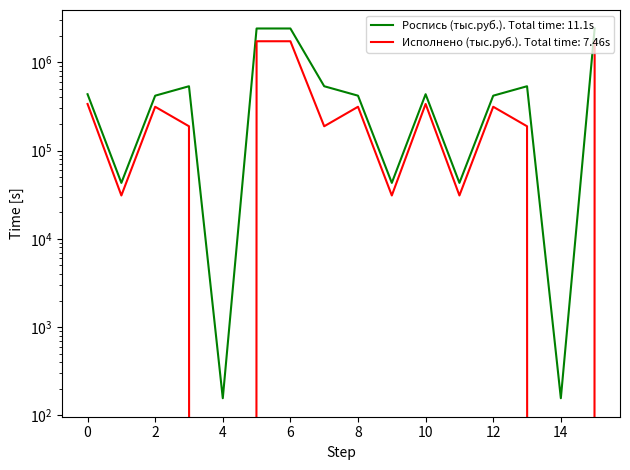

Where is the first local minimum for Роспись (тыс.руб.)?

1